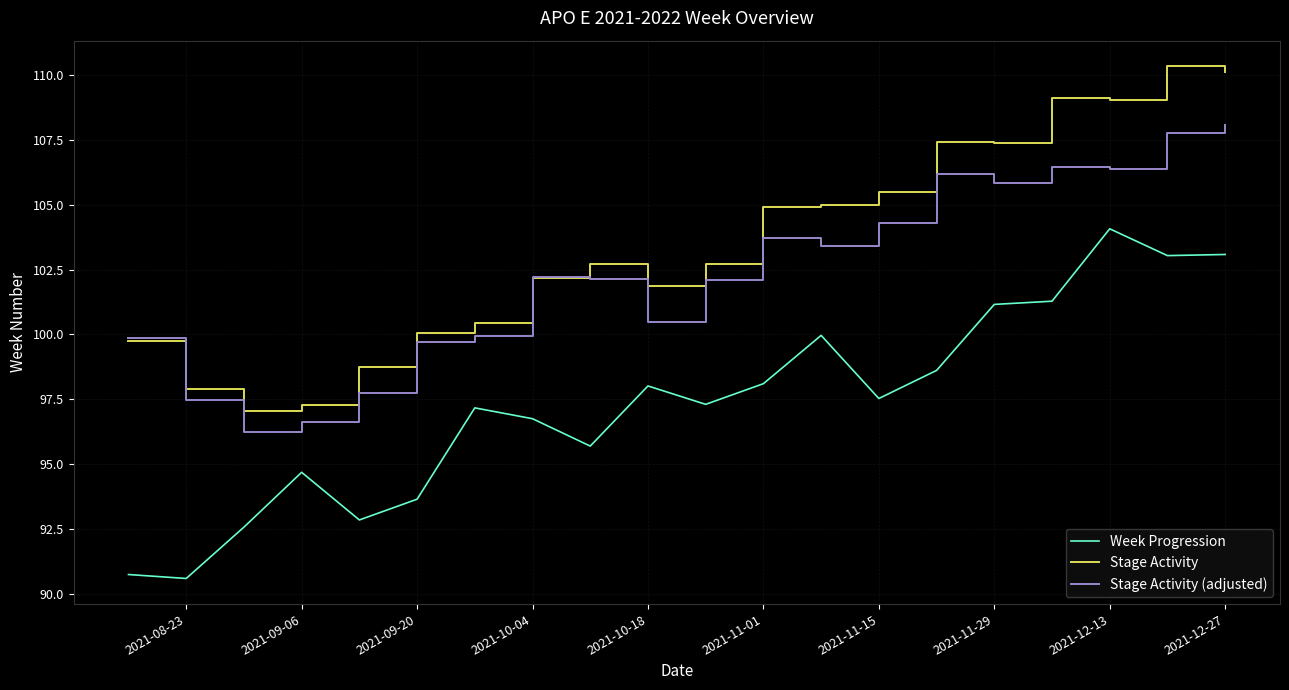

True or false: Week Progression and Stage Activity intersect in this chart.

False